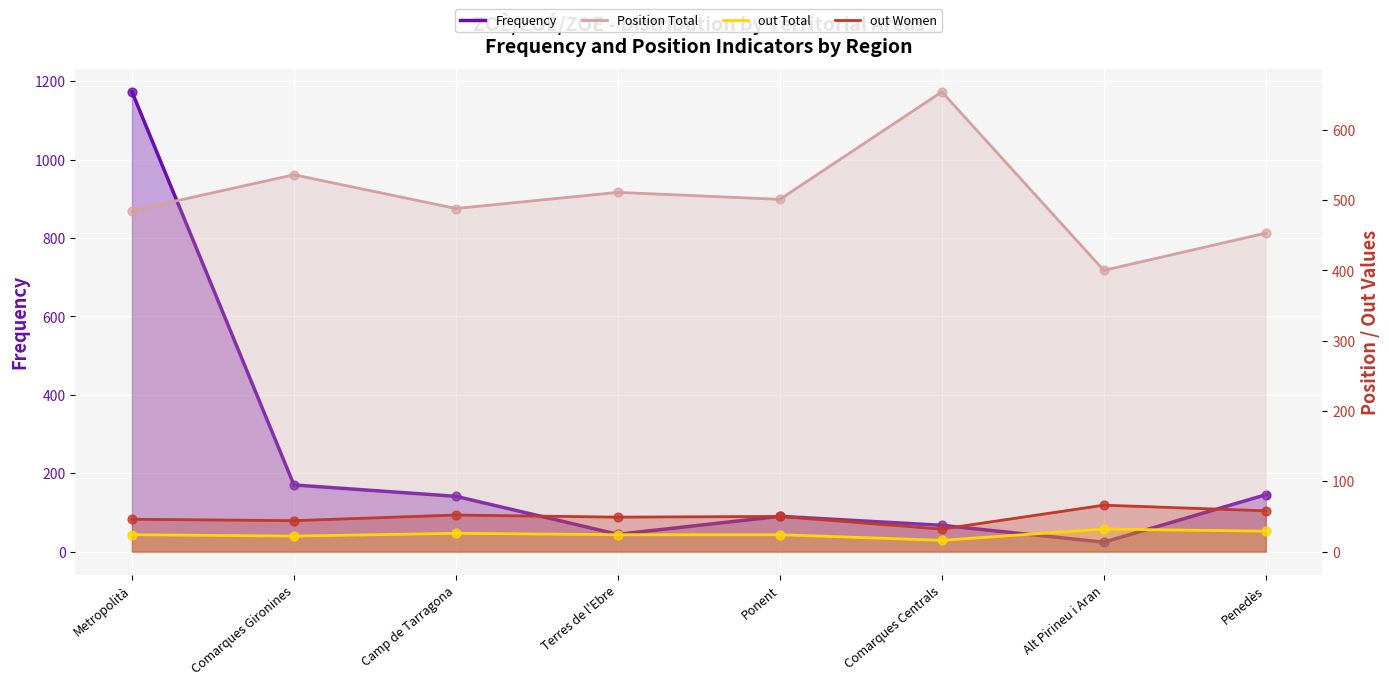

Which series has the largest Y range (max minus min)?

Frequency